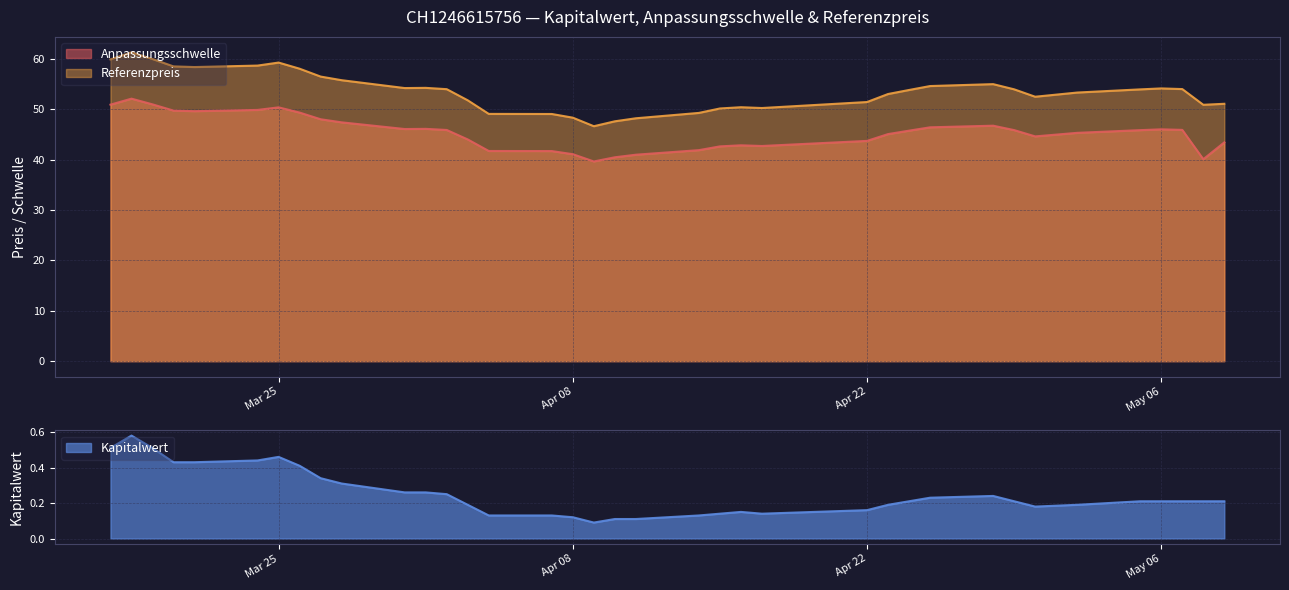

In Anpassungsschwelle, how many points are lower than both neighbors (excluding endpoints)?

6